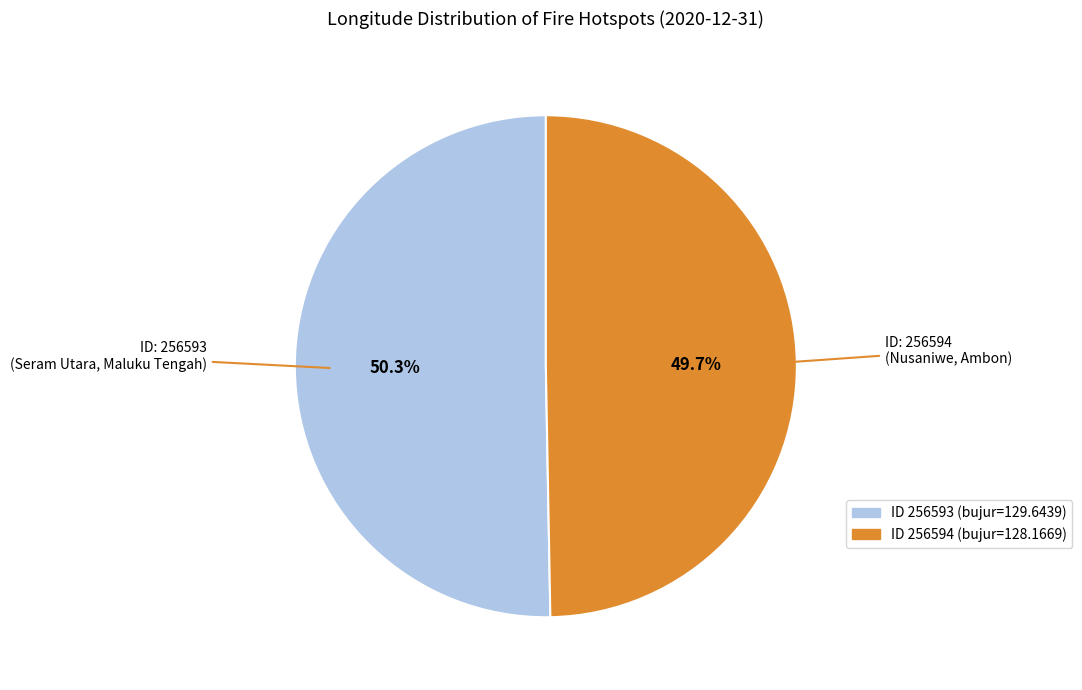

Does any single category account for the majority?

Yes